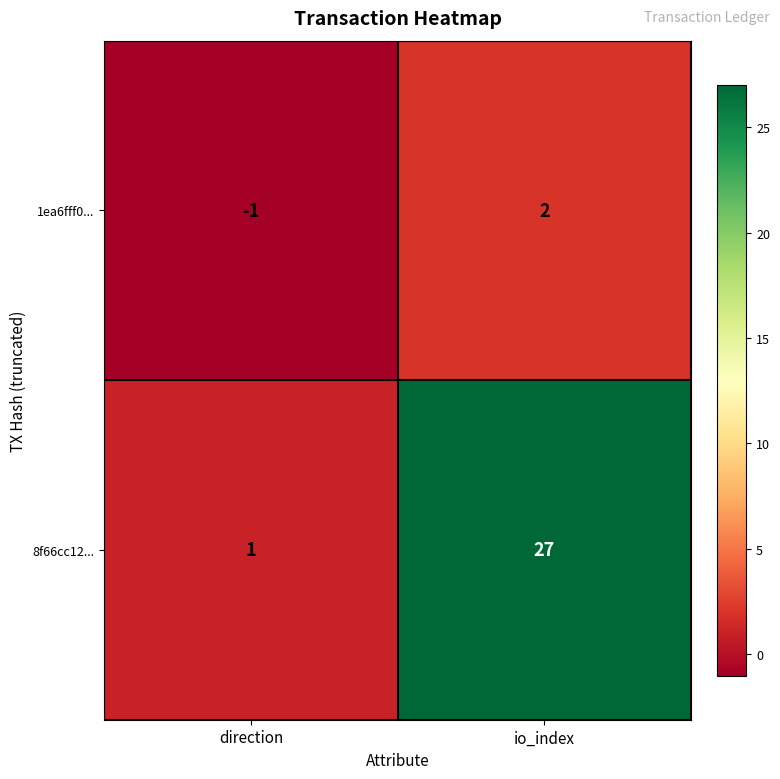

Rank the series by their average value, from highest to lowest.

8f66cc12..., 1ea6fff0...